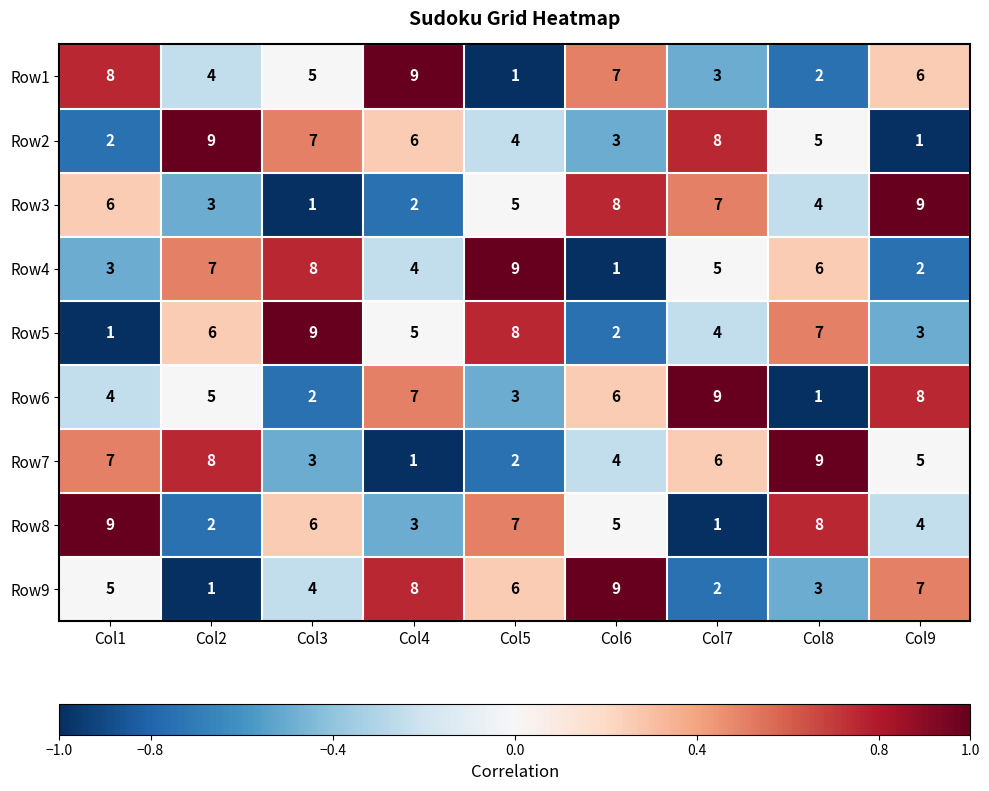

True or false: Row5 has a value of 2 at Col1.

False